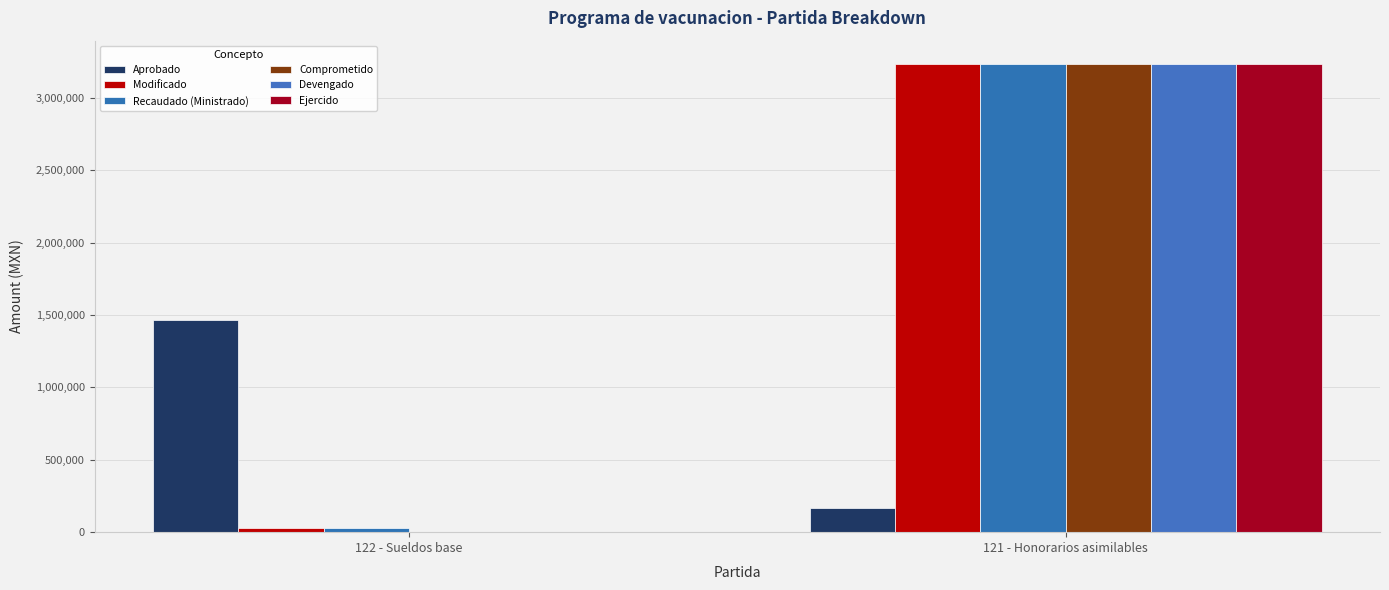

What is the value of the Modificado bar at the 2nd from the left?

3234335.0